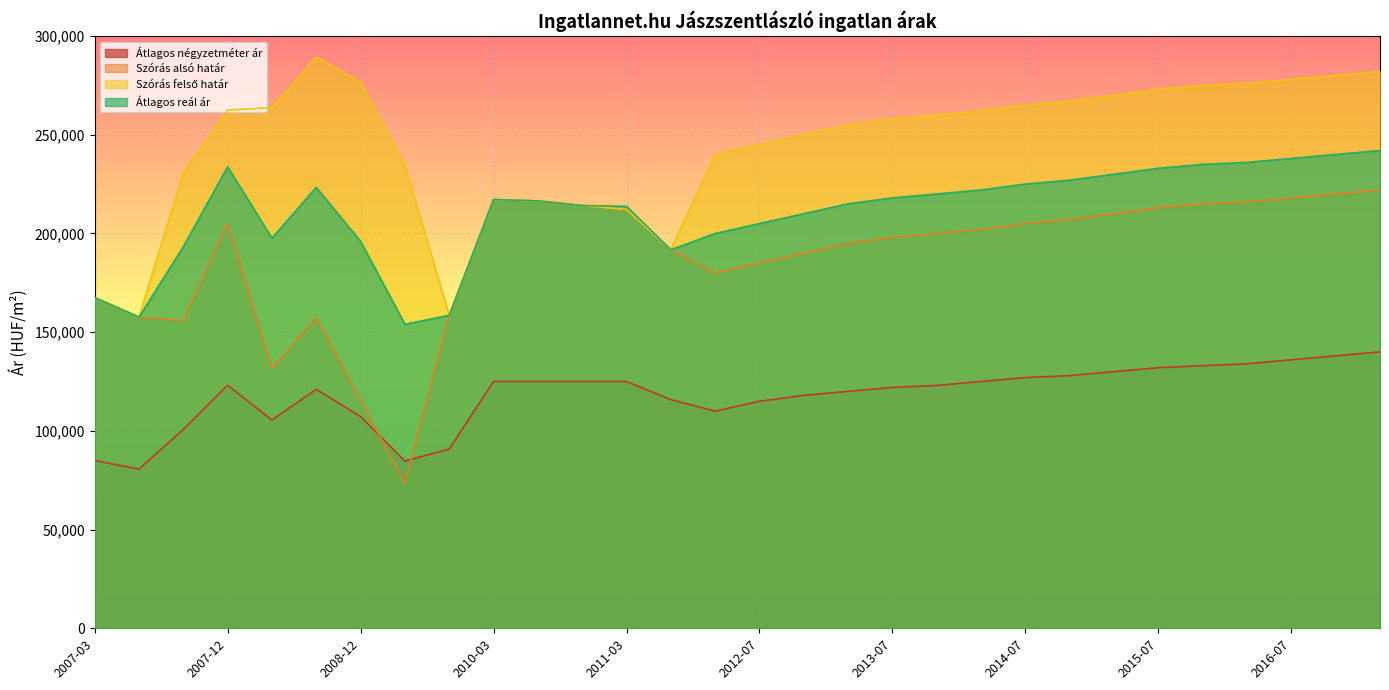

At how many categories does at least one series exceed 160173?

28